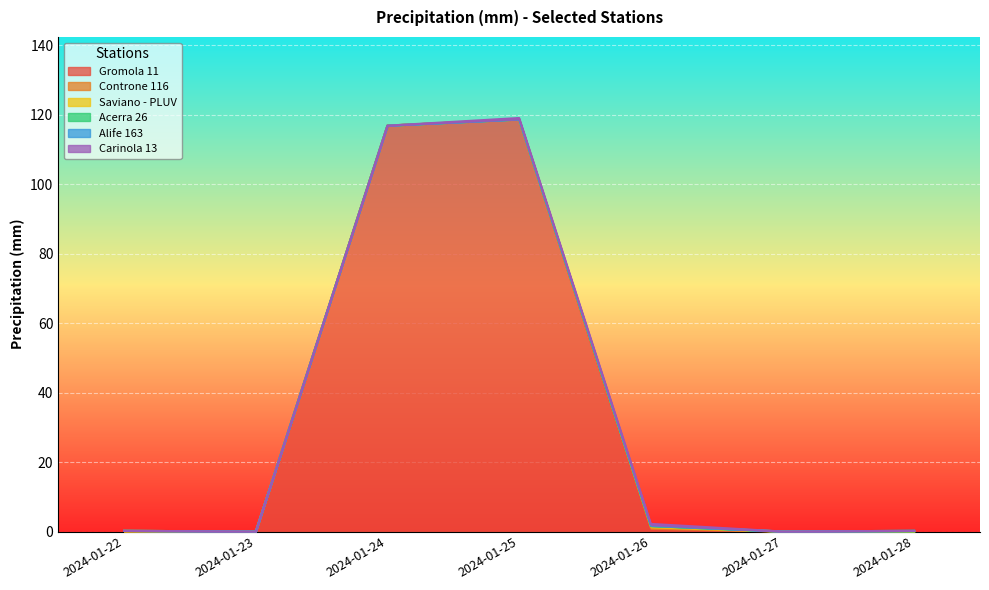

What is the maximum value shown in the chart?

118.6